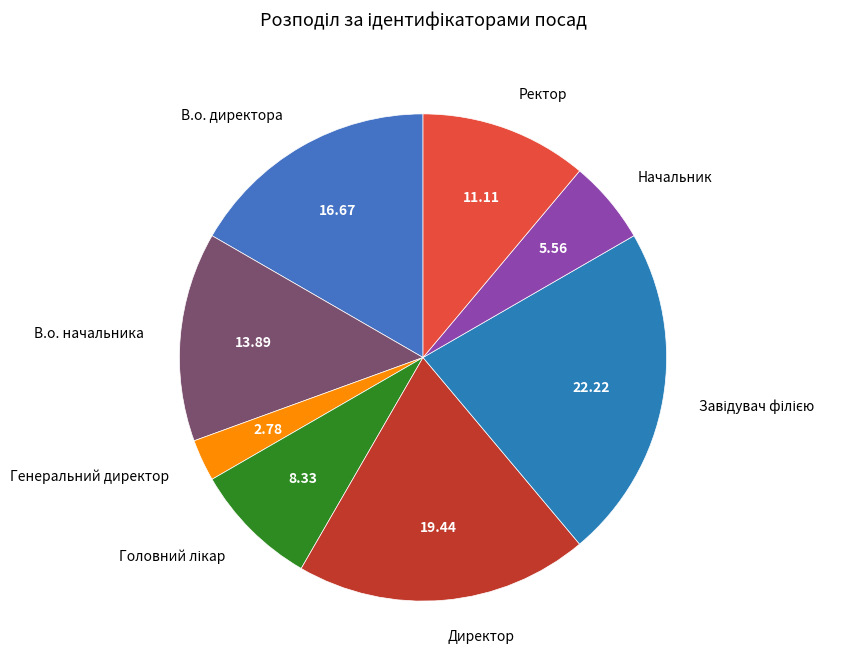

What is the smallest slice in the pie chart?

Генеральний директор